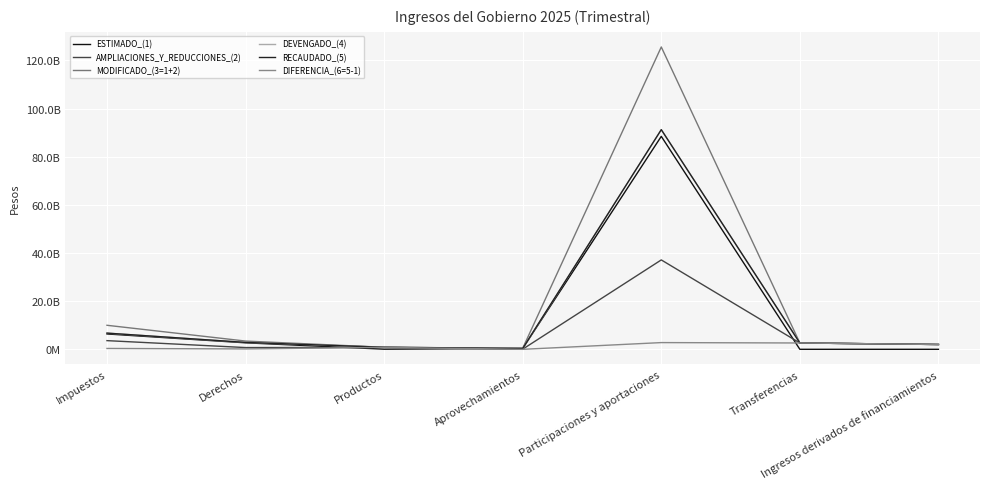

What position from the left is Aprovechamientos?

4